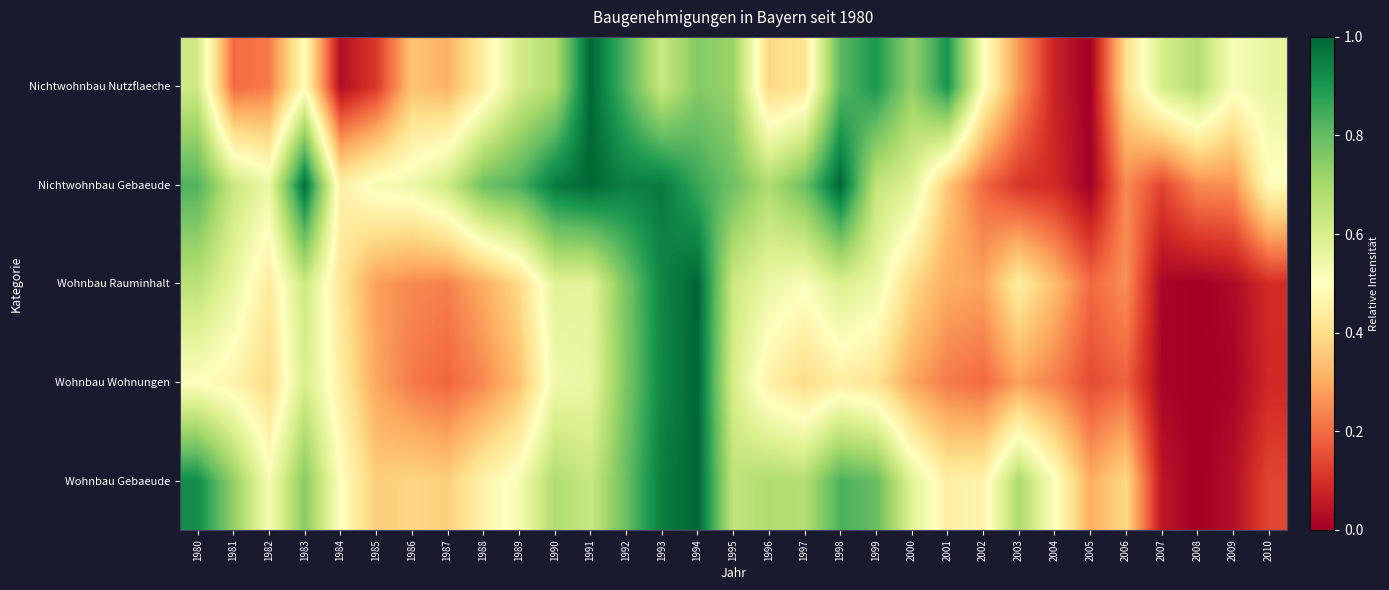

What is the spread (max minus min) of values at 1996?

0.3